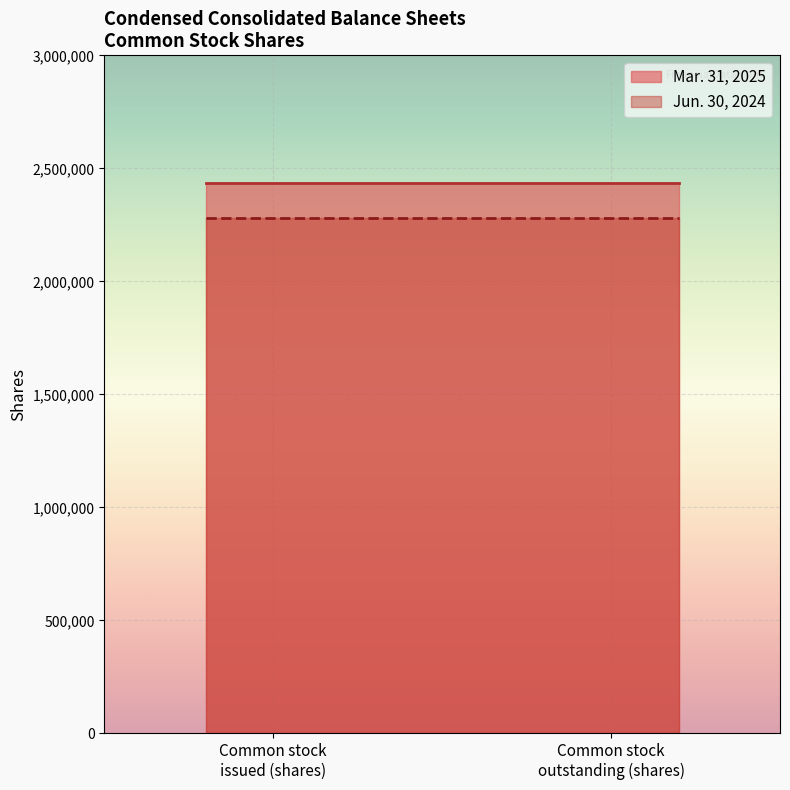

At which category is the sum across all series the highest?

Common stock issued (in shares)